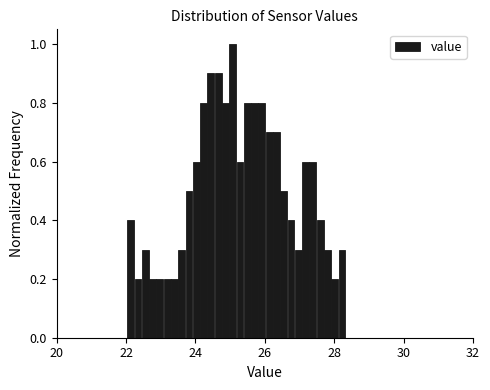

Read against the x-axis, roughly where is the centre of the tallest bar?

25.0